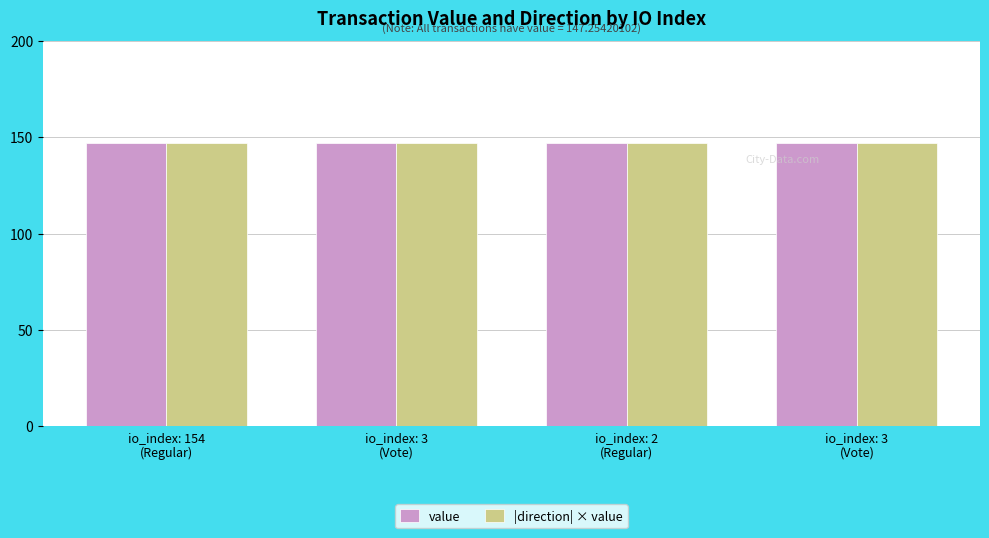

What is the sum of all value values?

589.0